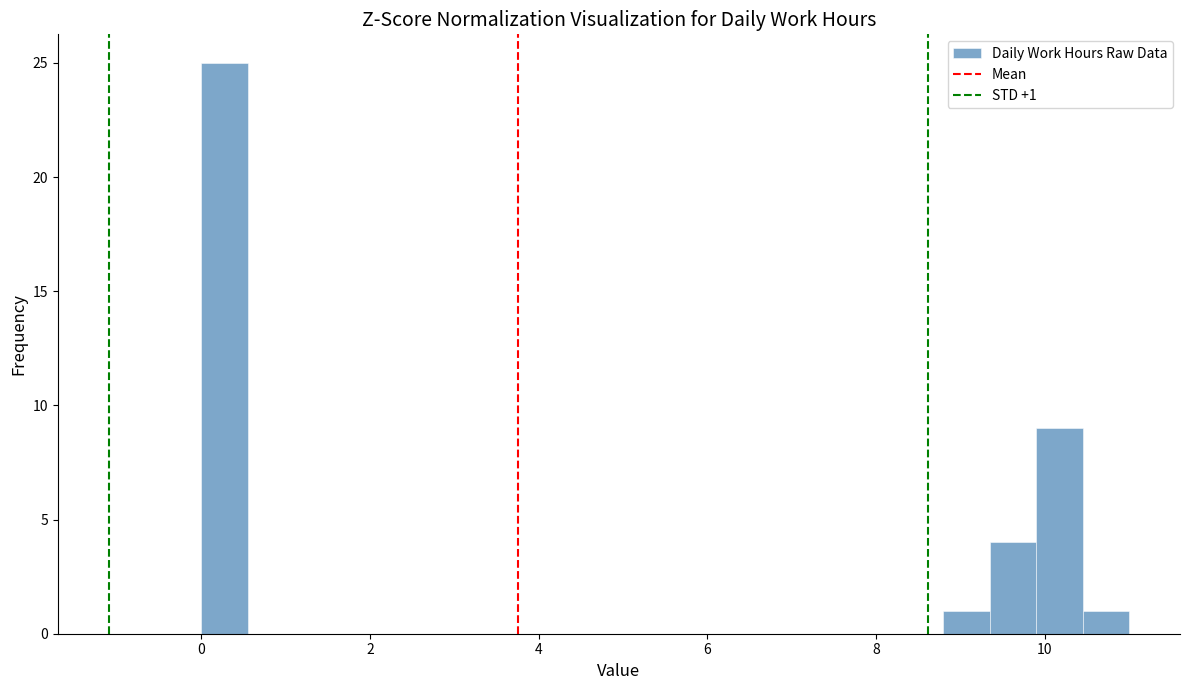

Around what value on the x-axis is the tallest bar? Give the approximate position of its centre, as read against the axis.

0.2